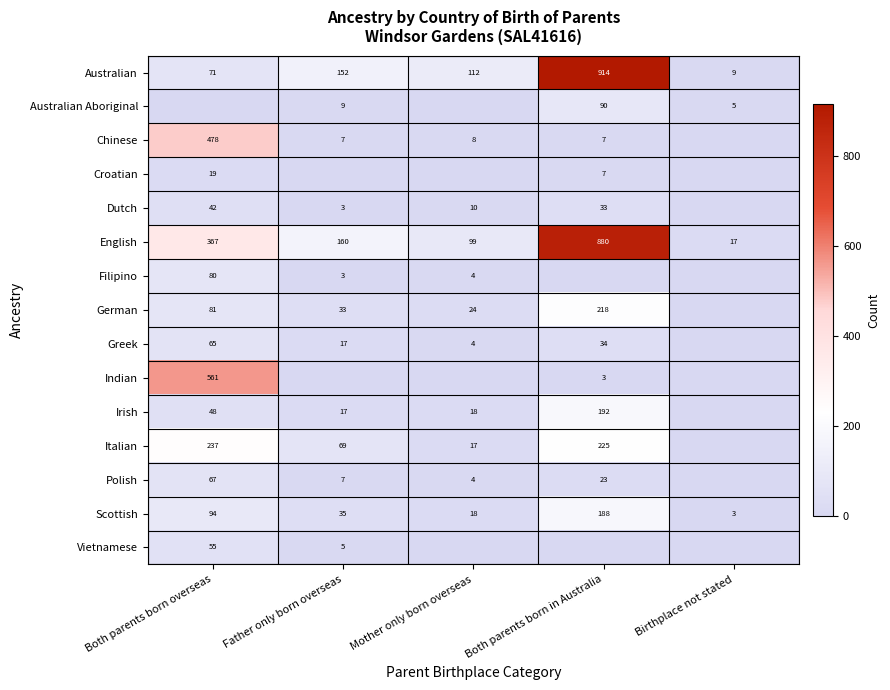

The Australian series shows 106 at Father only born overseas. True or false?

False